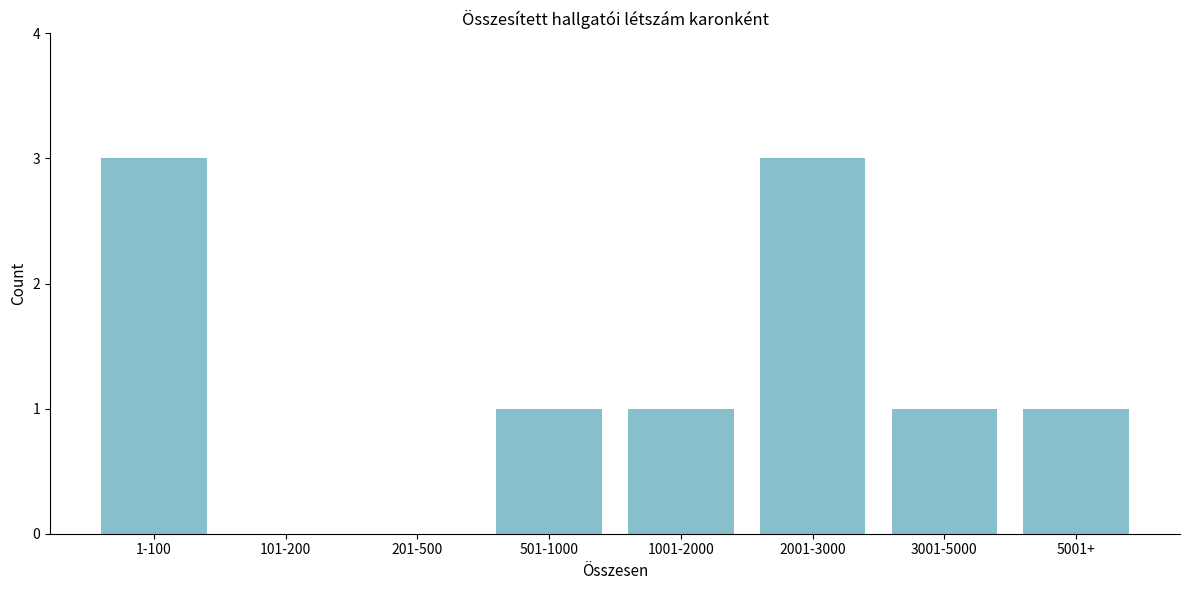

Reading left to right, extract all data points from this chart.

1-100=3	101-200=0	201-500=0	501-1000=1	1001-2000=1	2001-3000=3	3001-5000=1	5001+=1